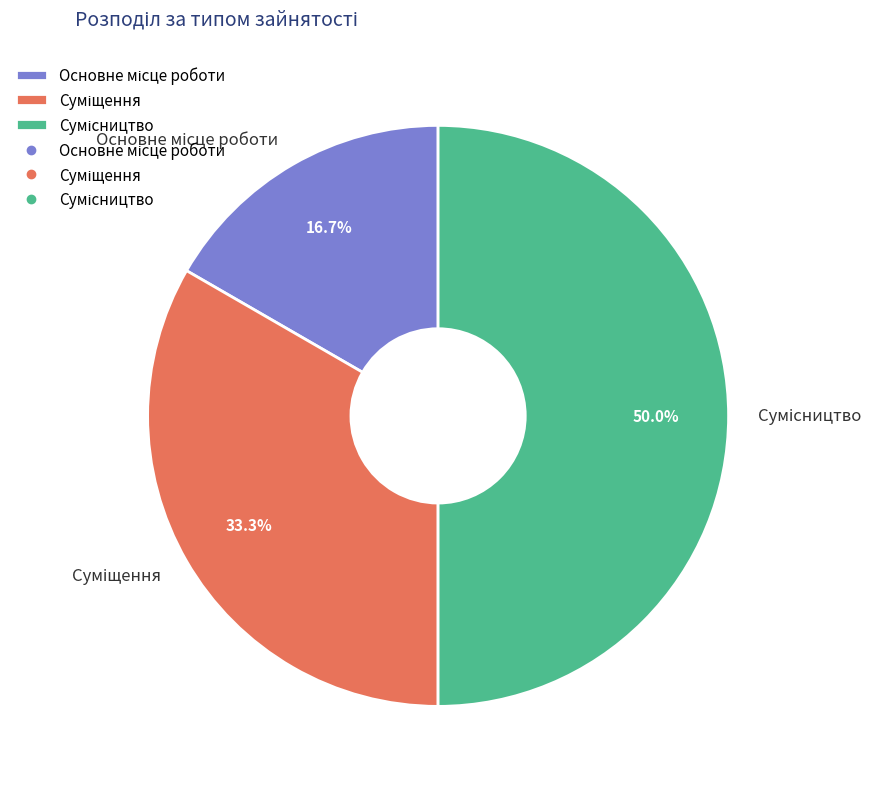

Do Сумісництво and Основне місце роботи together represent more than half of the pie?

Yes